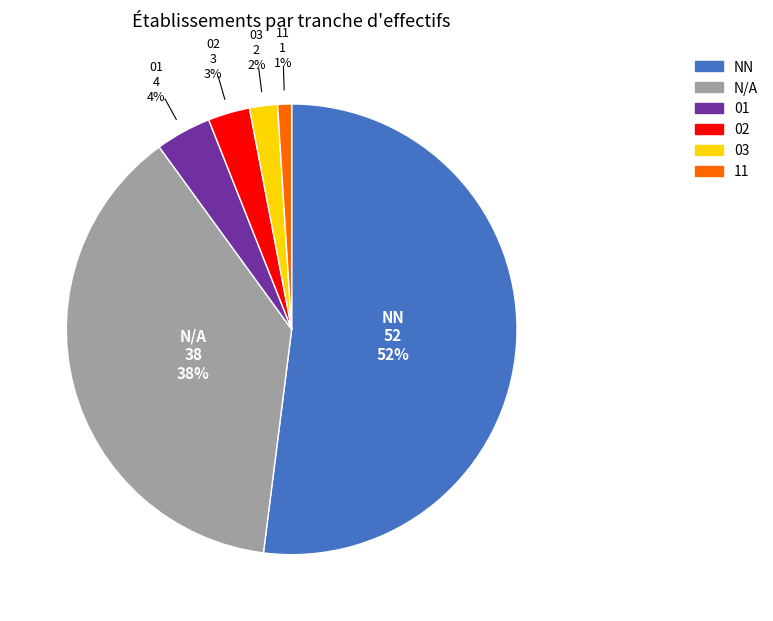

Is there any slice that represents more than half of the pie?

Yes